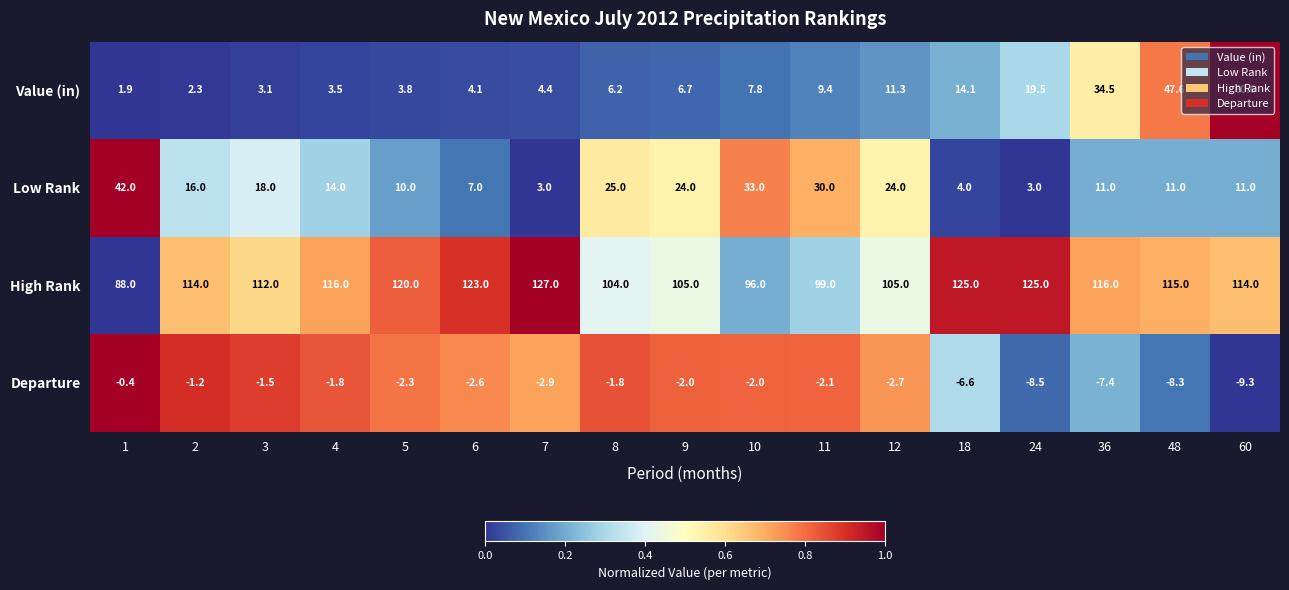

Which label corresponds to the smallest value in the chart?

60